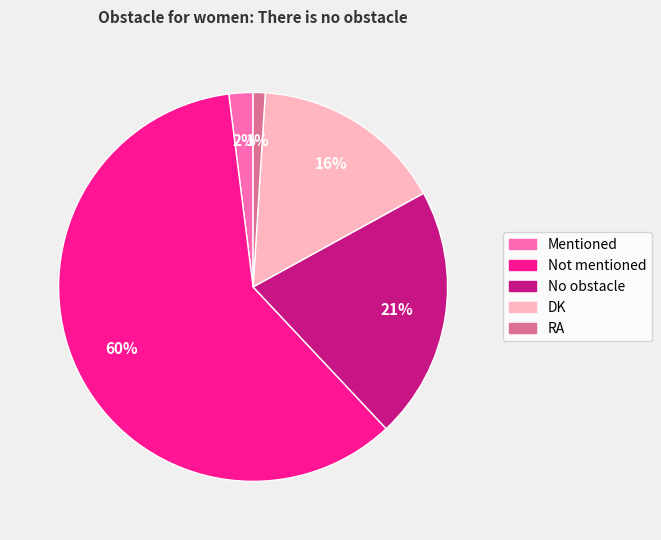

Is it true that DK is 16% of the pie?

True